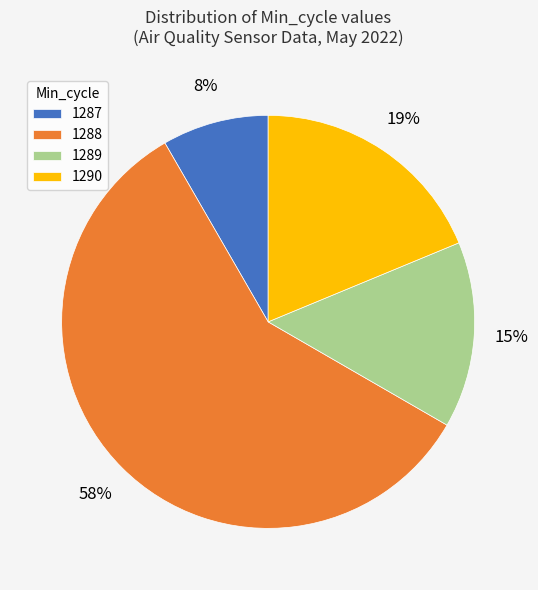

Combined, do 1289 and 1290 account for over 50%?

No